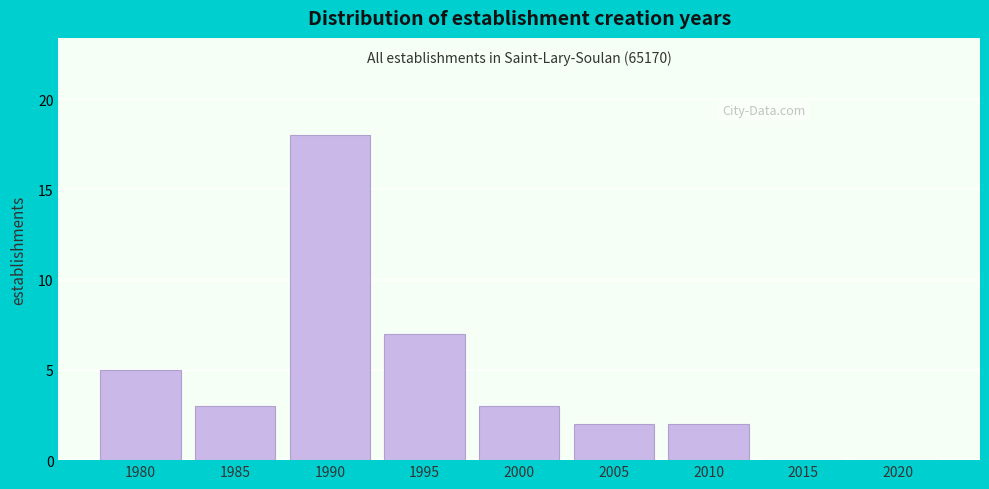

Reading left to right, what are all the values shown in this chart?

1980=5	1985=3	1990=18	1995=7	2000=3	2005=2	2010=2	2015=0	2020=0